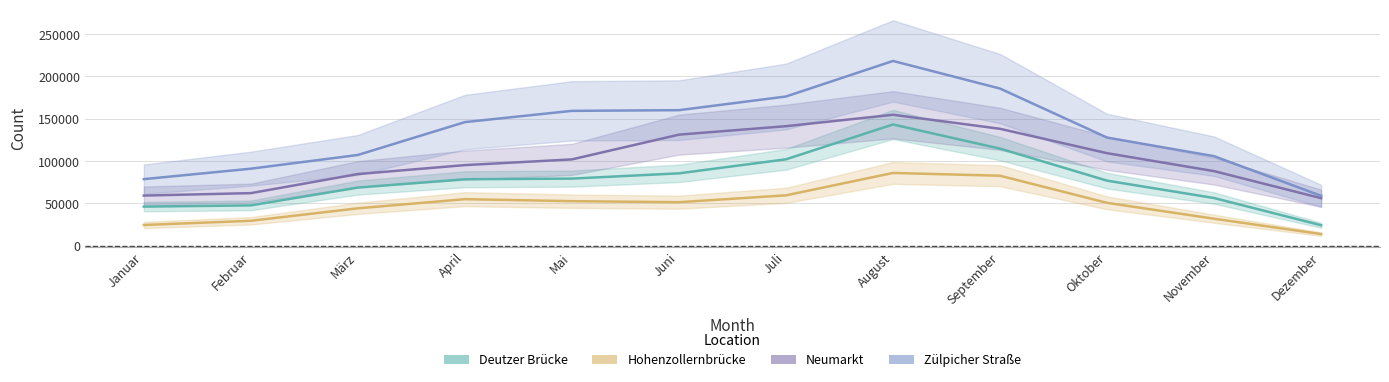

What position from the right is Juli?

6